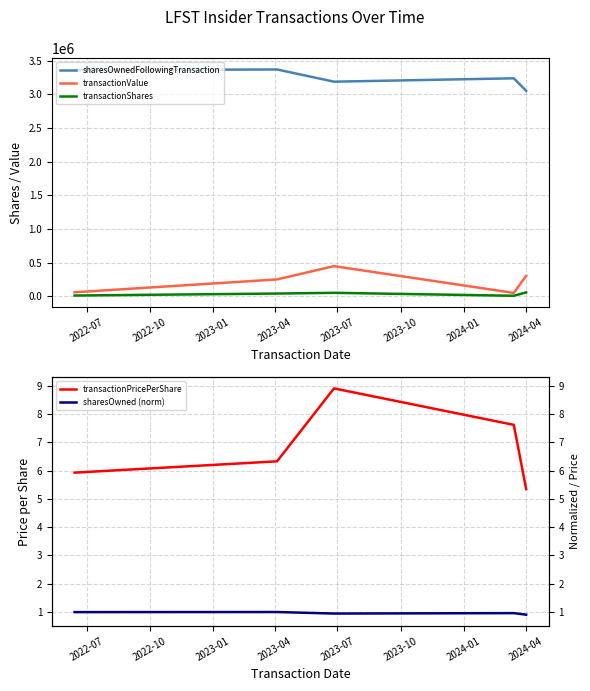

Reading left to right, extract all data points from this chart.

sharesOwnedFollowingTransaction: 3359467.0	3369297.0	3187981.0	3238117.0	3052208.0
transactionValue: 58292.0	249301.0	446712.0	48753.0	301580.0
transactionShares: 9830.0	39384.0	50136.0	6398.0	56370.0
transactionPricePerShare: 5.9	6.3	8.9	7.6	5.3
sharesOwned (norm): 1.0	1.0	0.9	1.0	0.9